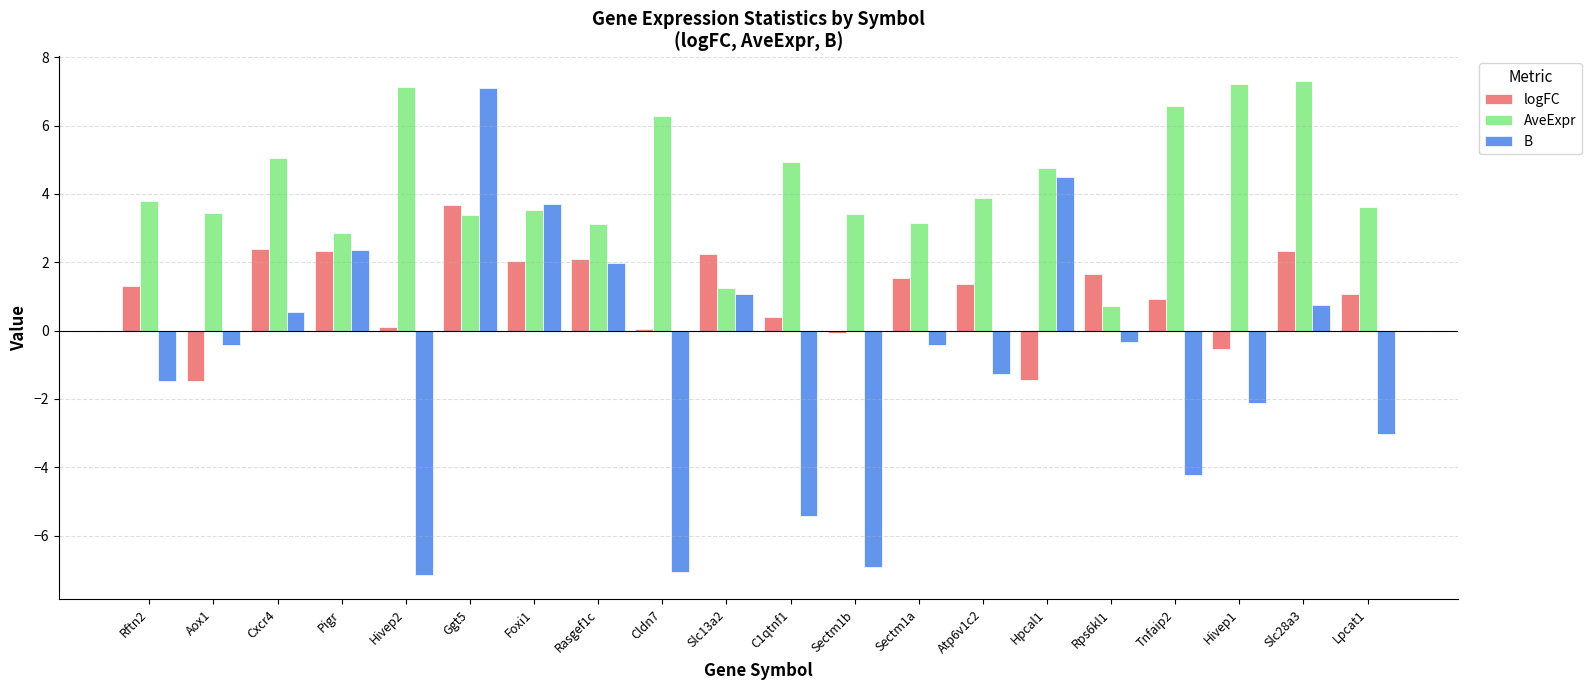

Is the value of logFC at Rftn2 greater than the value of B at C1qtnf1?

Yes